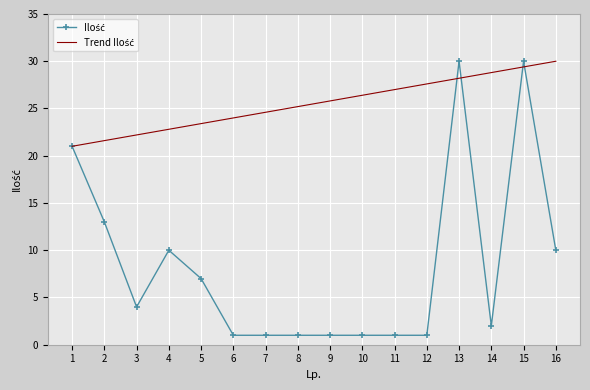

What is the total value across all series at 11?

28.0